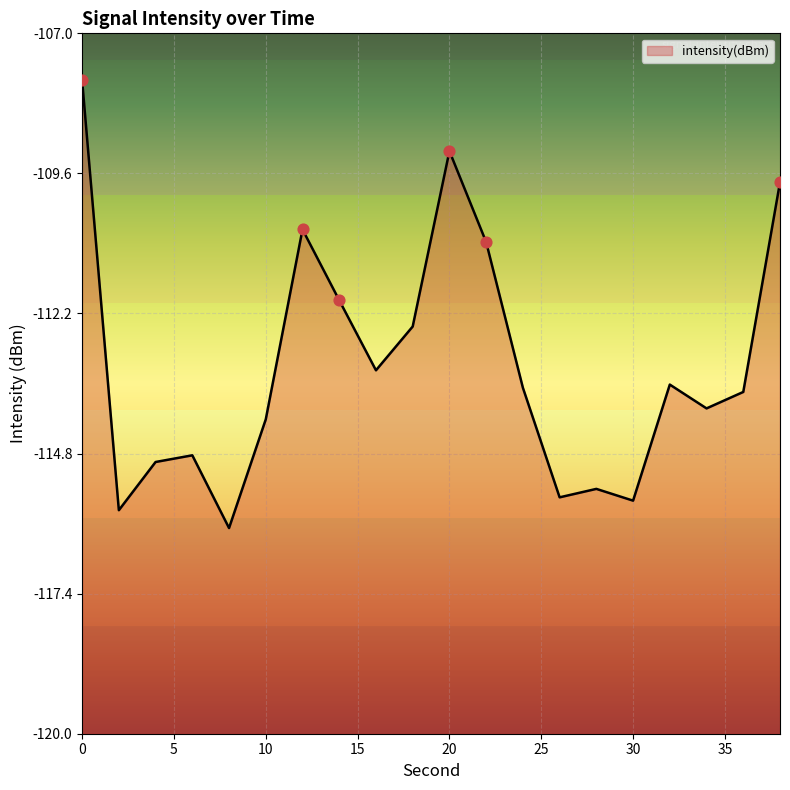

What is the change in value from 0 to 6?

-7.0